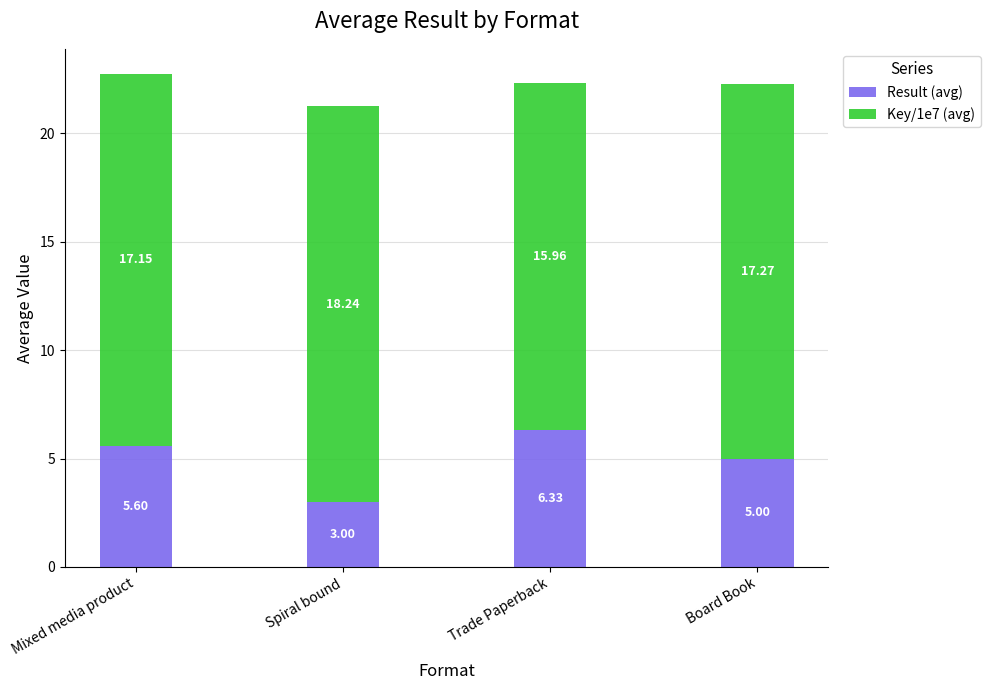

Does the chart contain stacked bars?

Yes